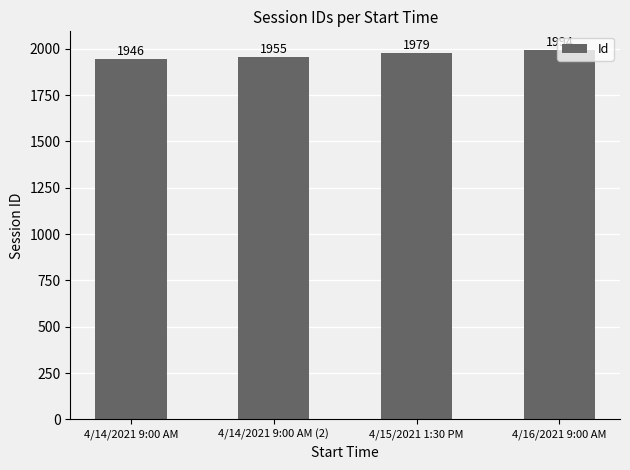

What is the greatest value displayed?

1994